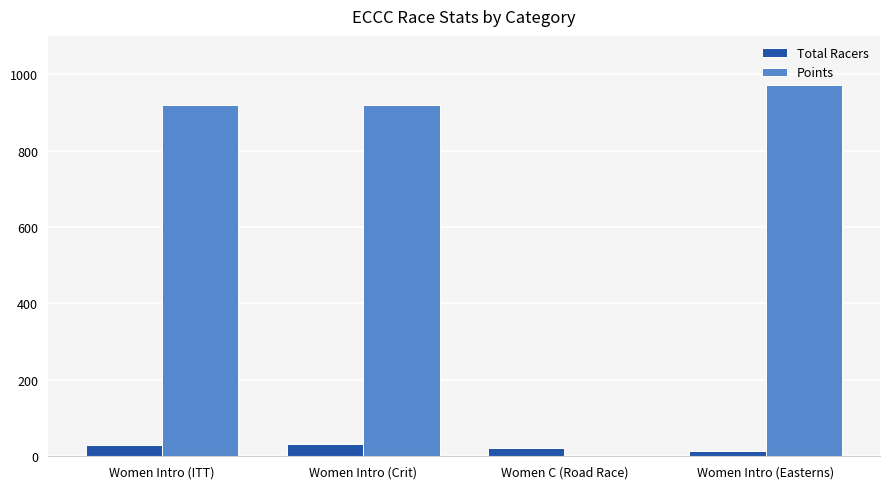

The Points series shows 0.0 at Women C (Road Race). True or false?

True